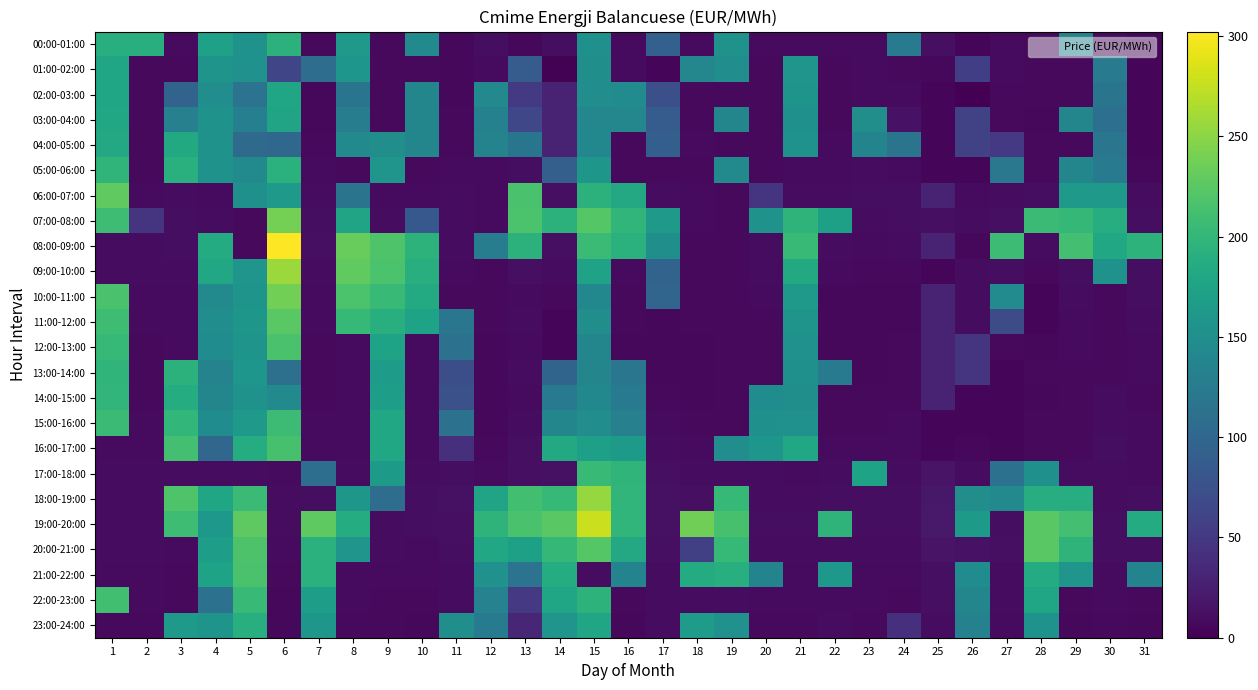

How many series are shown in this chart?

24